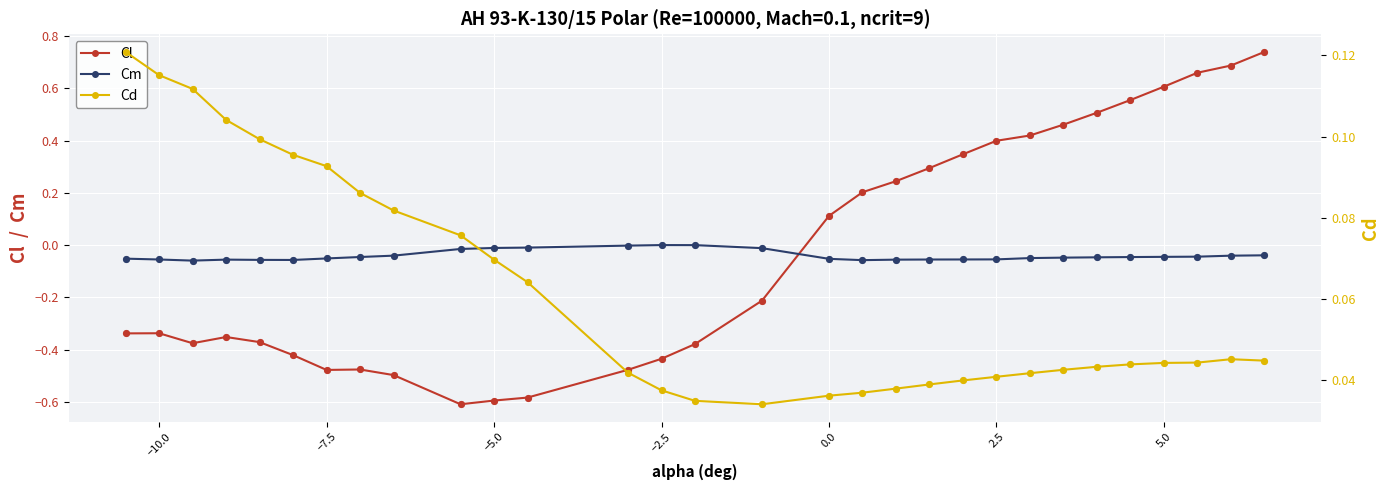

Which series has the largest total across all categories?

Cd